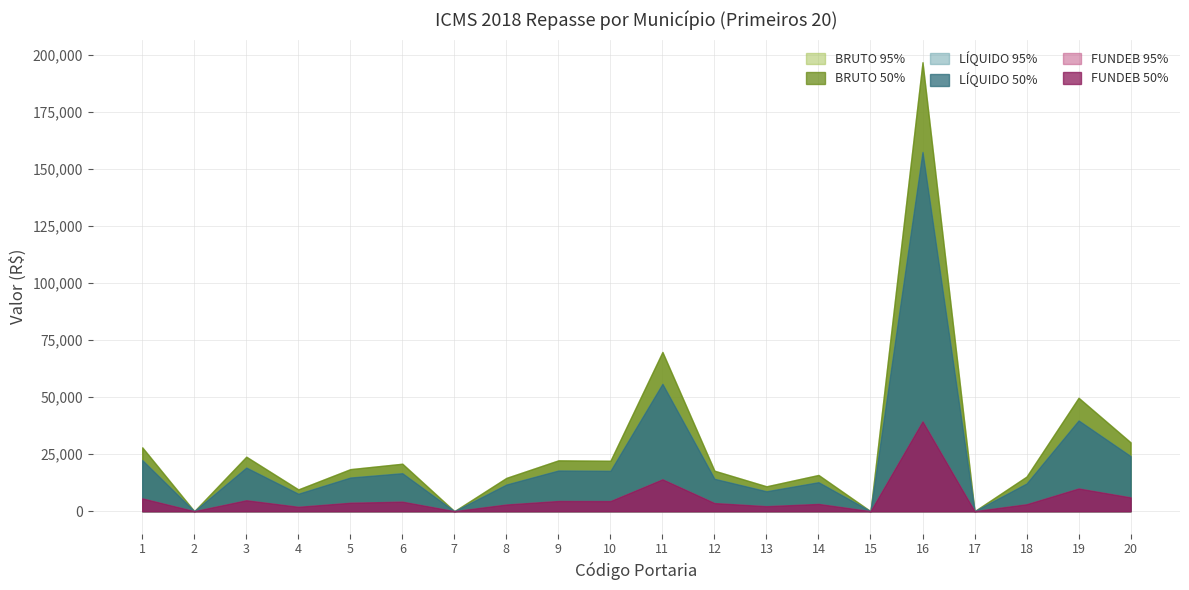

What is the difference between the second highest and second lowest values in the BRUTO series?

69738.5